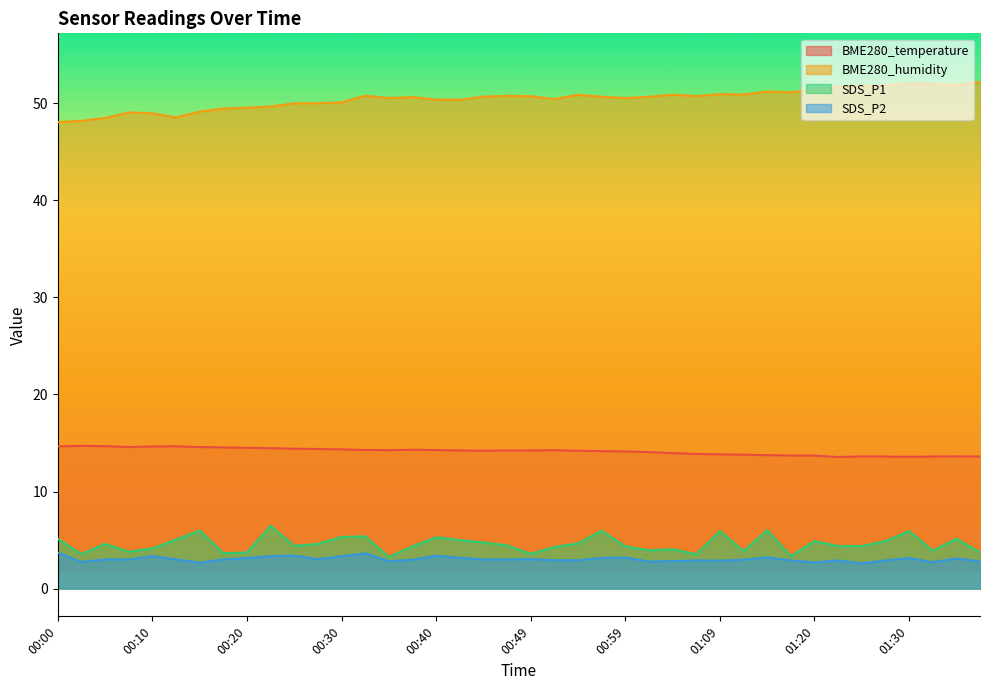

Which series has the largest total across all categories?

BME280_humidity